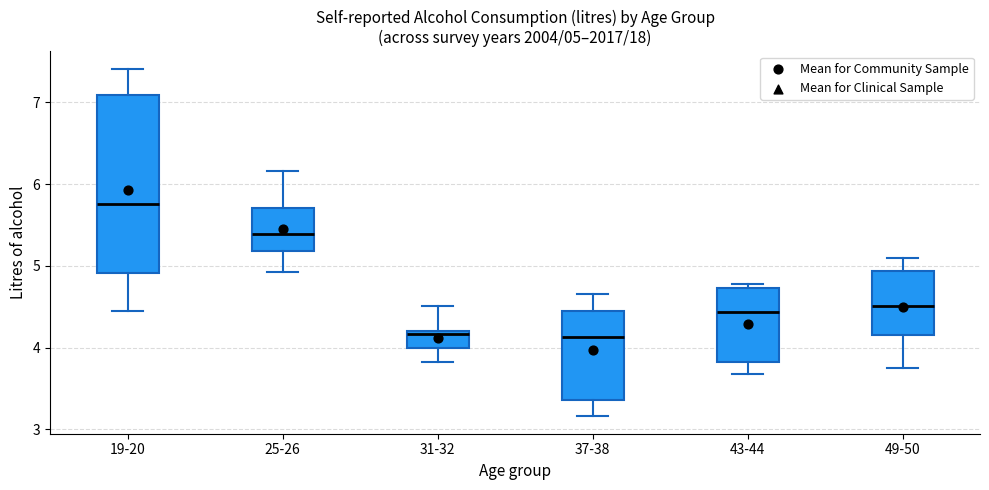

Which box is the tallest, from its lower edge to its upper edge?

19-20